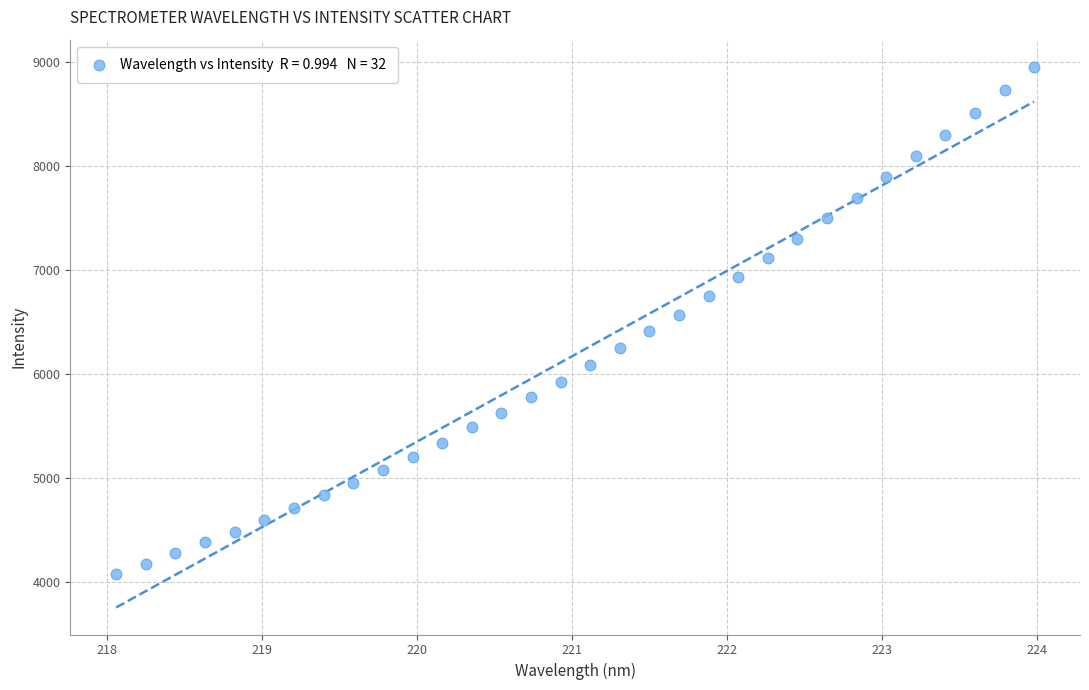

What is the range of Y values (max minus min)?

4868.5